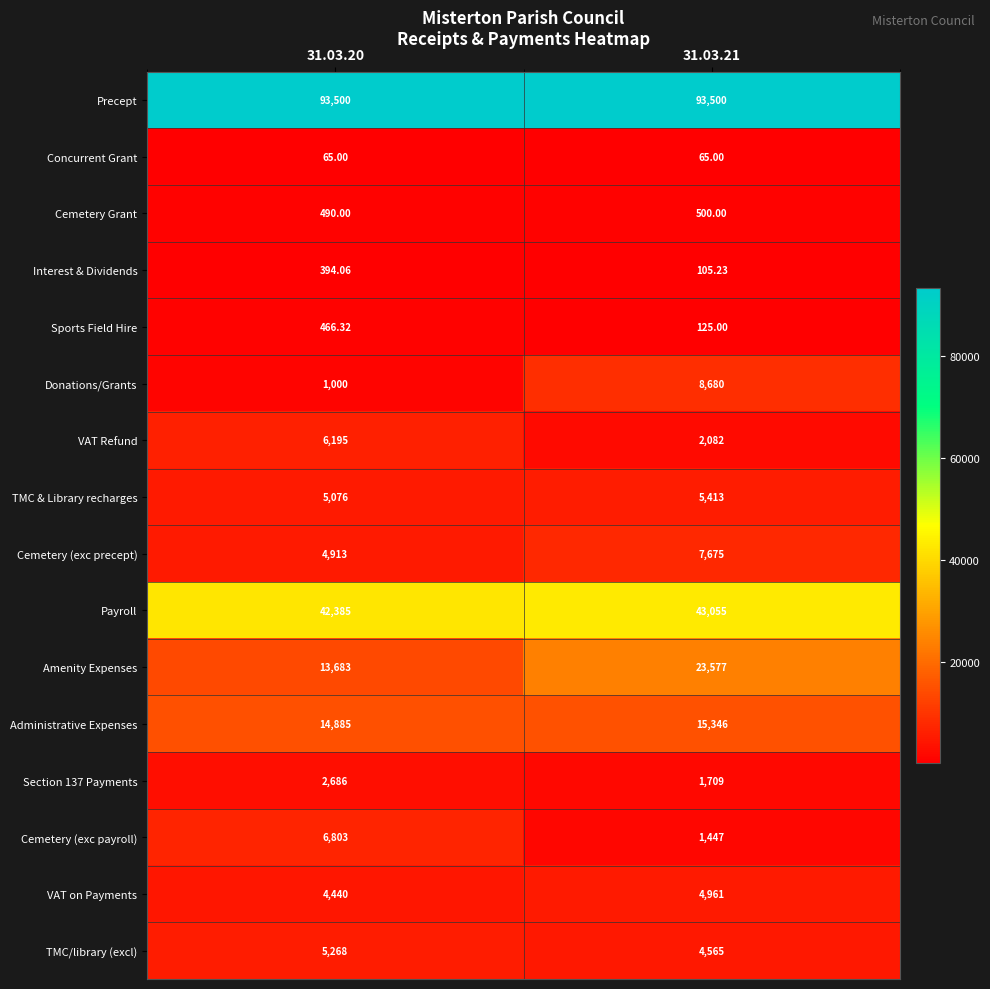

Between 31.03.20 and 31.03.21, which series saw the biggest shift?

Amenity Expenses